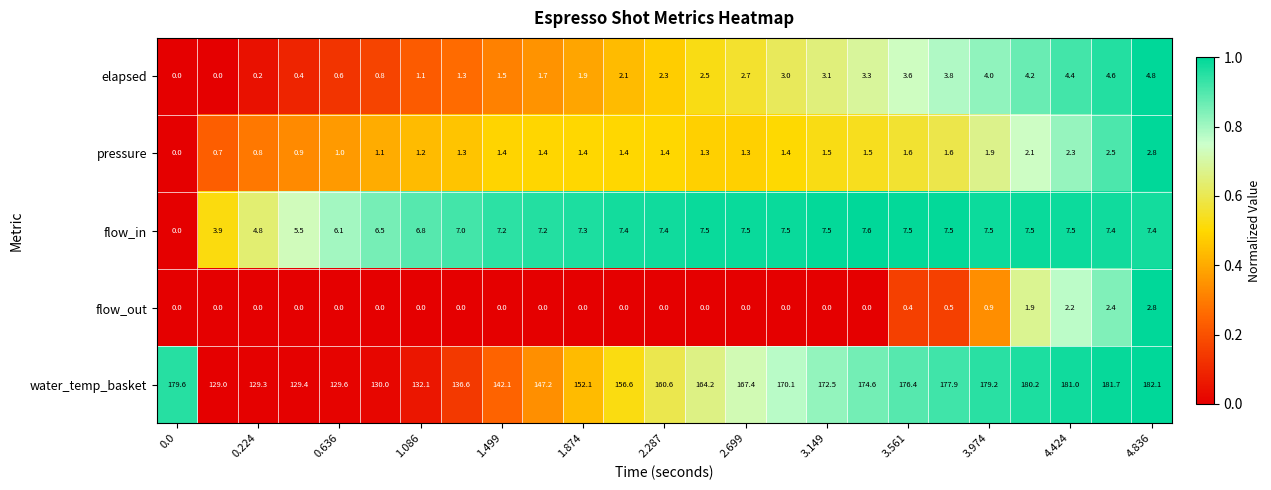

What is the average value of the flow_in series?

6.7